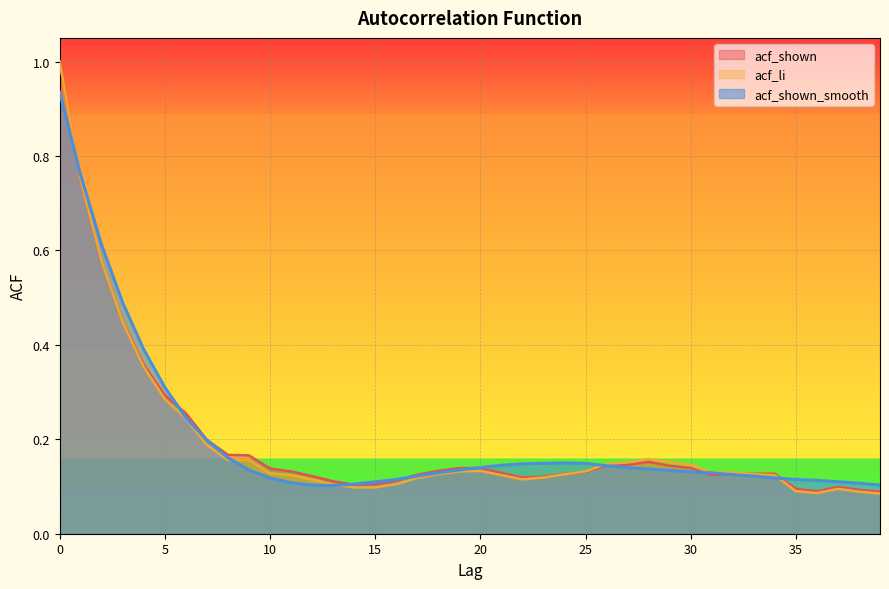

How many interior local valleys does the acf_shown_smooth series have?

1